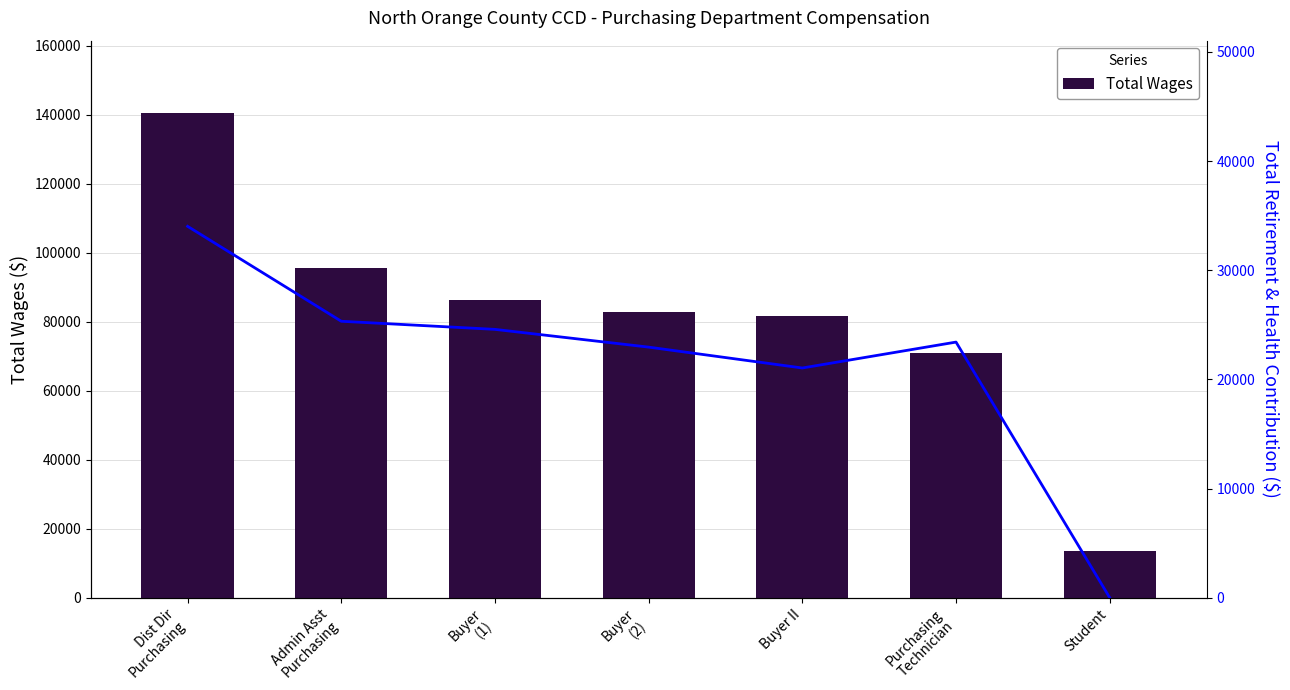

Where is Total Retirement & Health Contribution nearest to the value 17011?

Buyer II